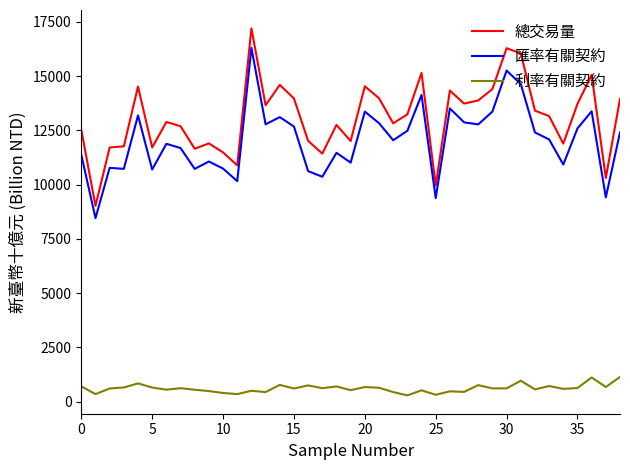

Which series has the largest total across all categories?

總交易量